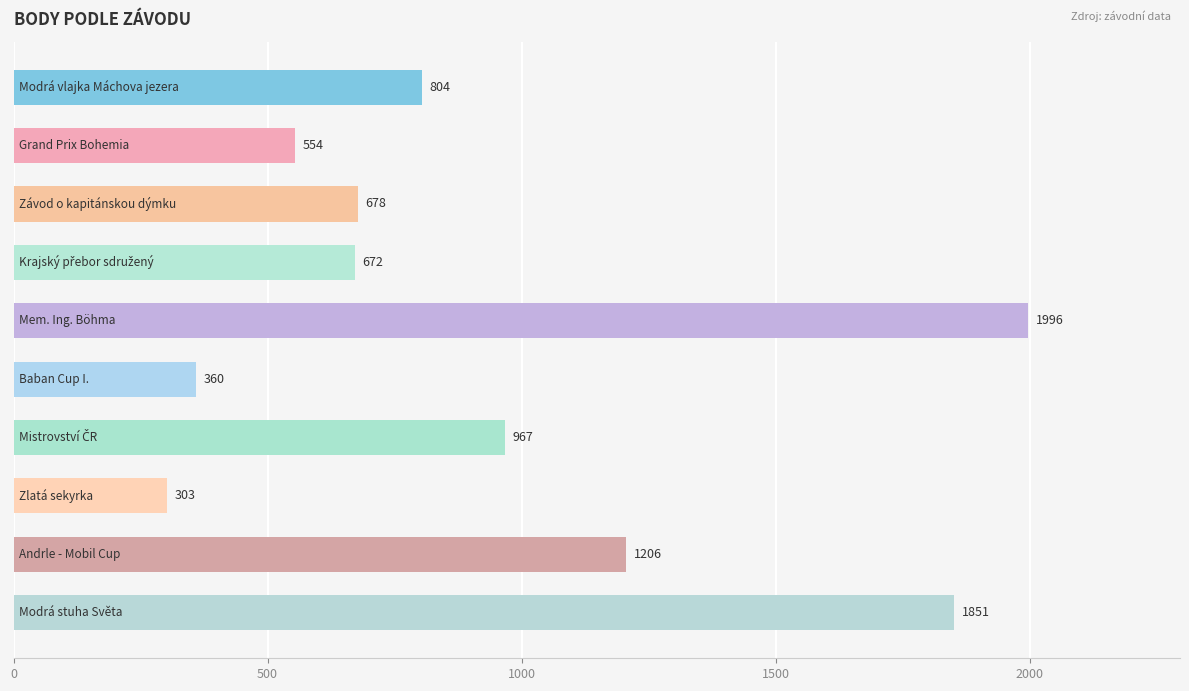

What is the difference between the maximum and minimum values?

1693